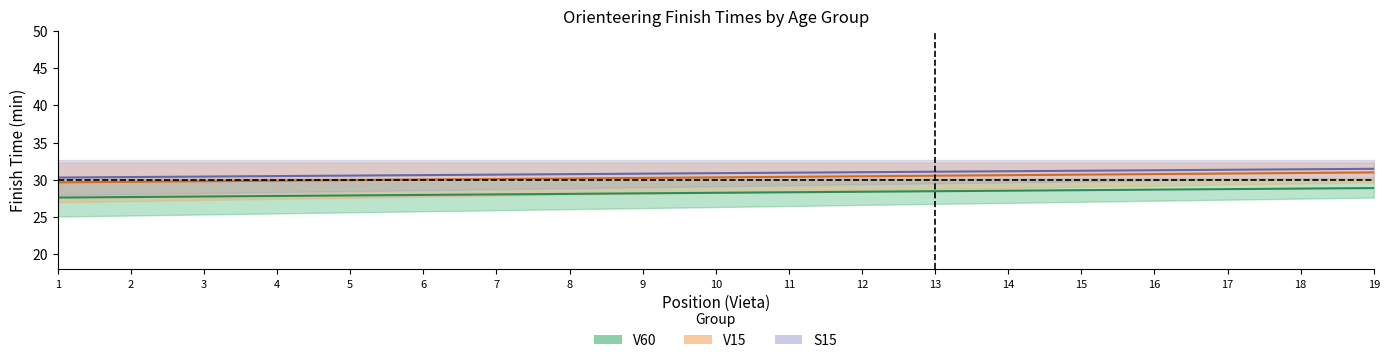

Is it true that V15 equals 9.7 at 5?

False